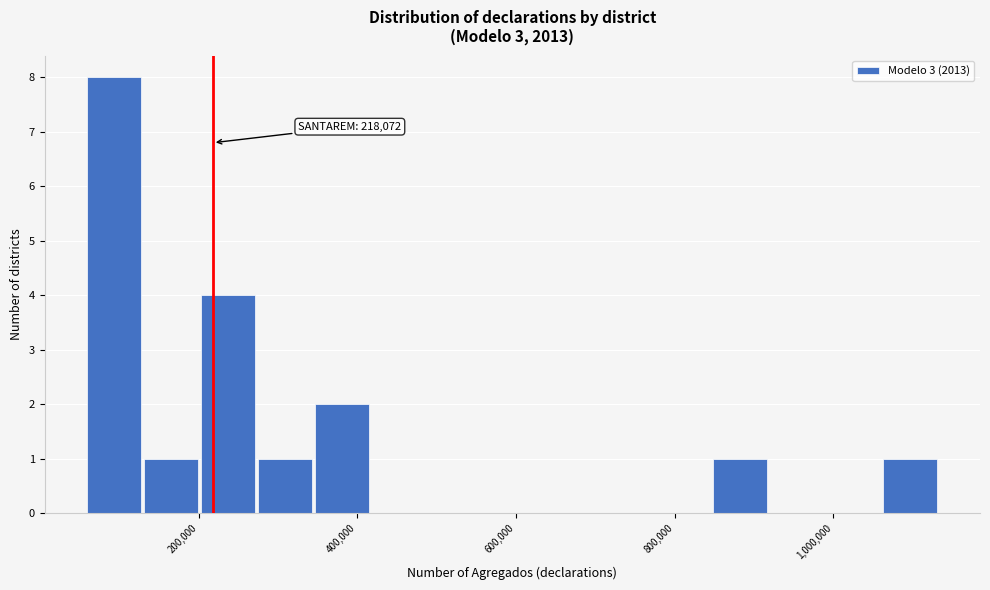

Read against the x-axis, roughly where is the centre of the tallest bar?

100000